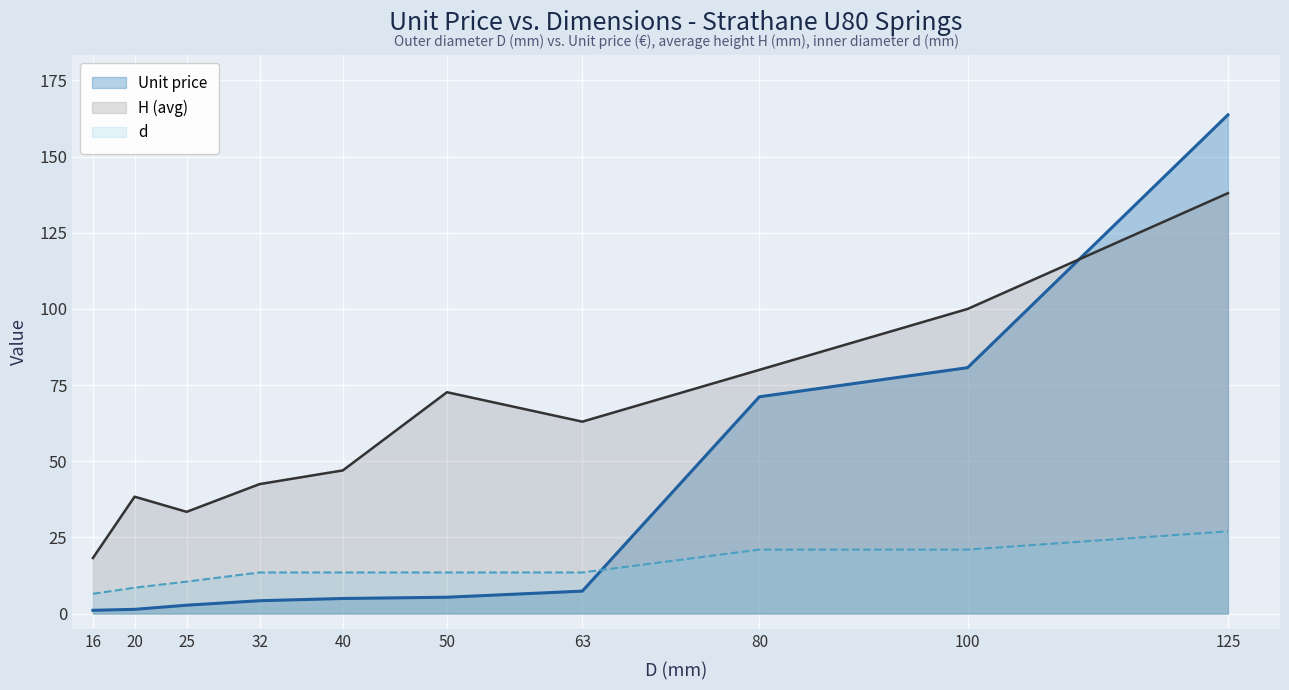

What are all the series names shown in the legend?

Unit price, H (avg), d